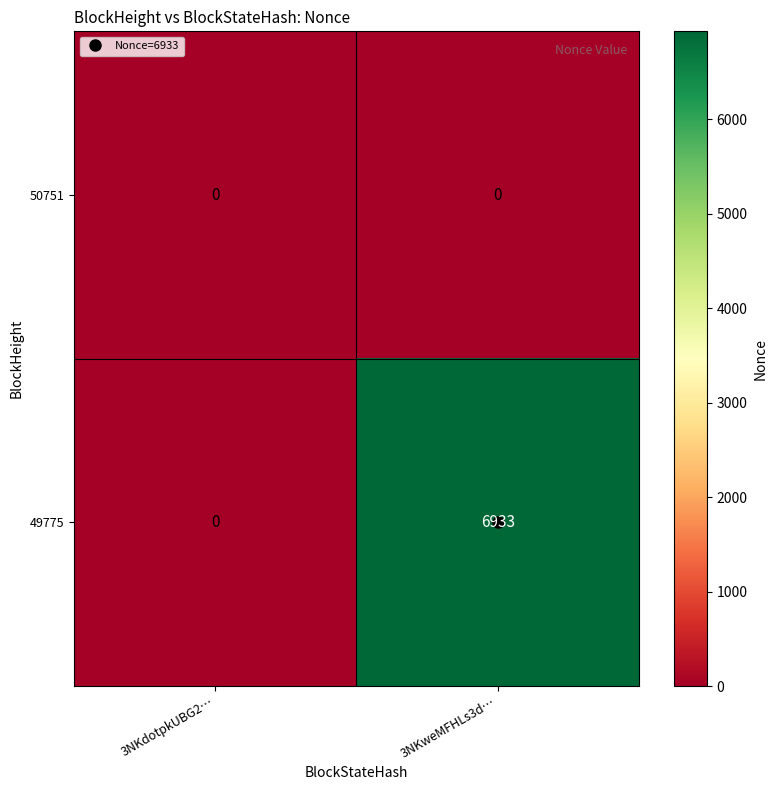

Rank the series by their maximum value, from highest to lowest.

49775, 50751